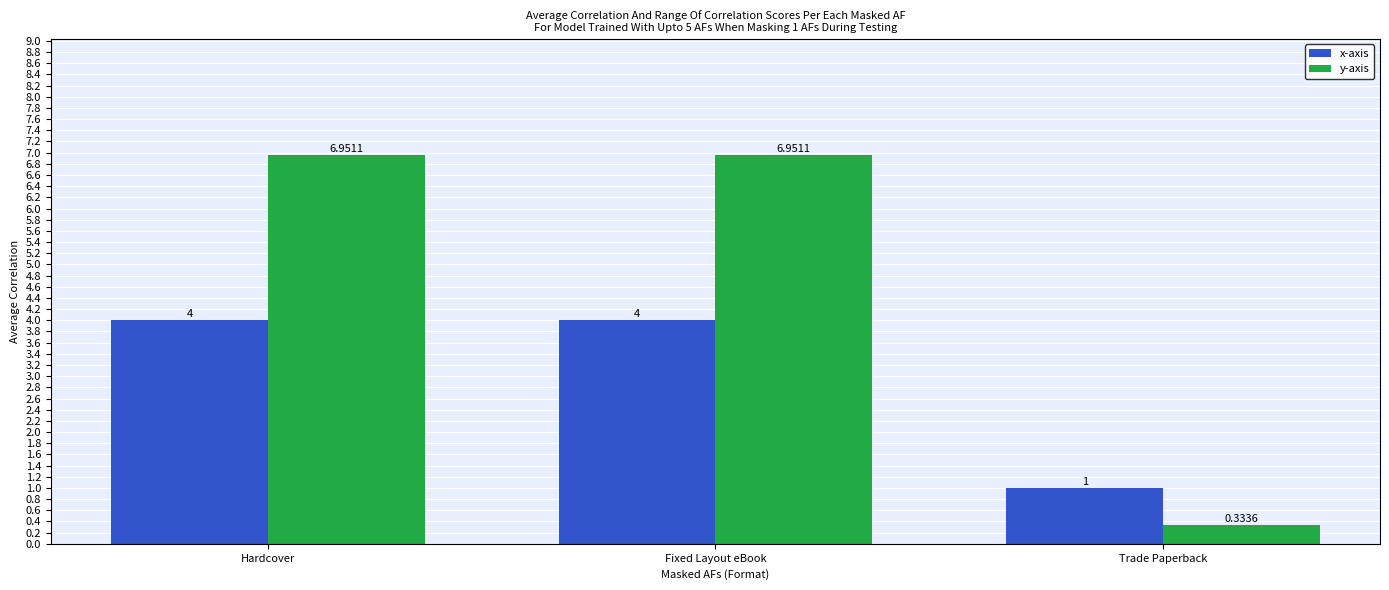

Is it true that y-axis equals 3.0 at Hardcover?

False